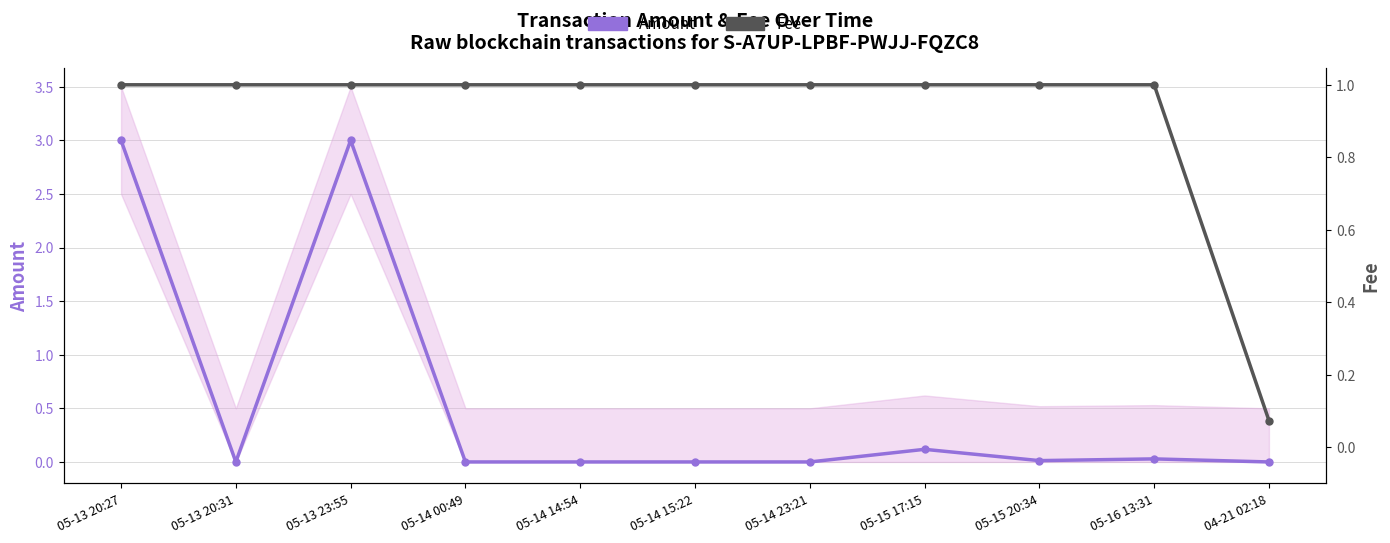

Reading left to right, list all the values displayed in this chart.

Amount: 3.0	0.0	3.0	0.0	0.0	0.0	0.0	0.1	0.0	0.0	0.0
Fee: 1.0	1.0	1.0	1.0	1.0	1.0	1.0	1.0	1.0	1.0	0.1